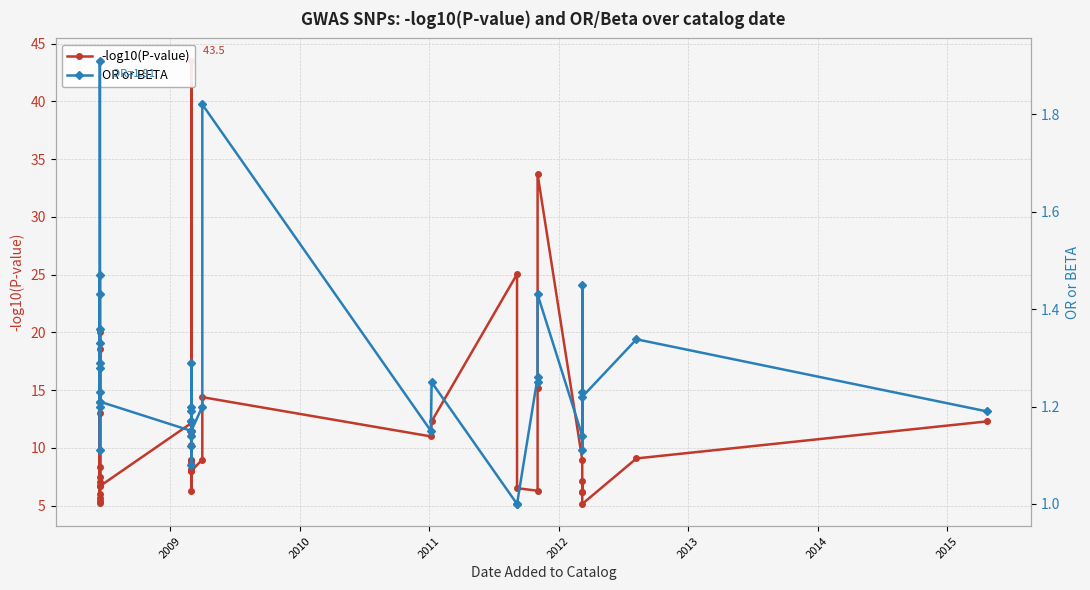

Reading left to right, transcribe all the data shown in this chart.

-log10(P-value): 7.5	6.7	13.0	5.7	5.4	5.2	20.0	6.0	18.5	8.4	7.0	6.7	12.2	6.3	43.5	11.1	9.0	8.2	10.2	9.0	8.0	8.7	8.0	9.0	14.4	11.0	12.3	25.0	6.5	6.3	15.2	33.7	9.0	6.2	7.2	6.2	5.2	9.1	12.3
OR or BETA: 1.2	1.2	1.5	1.4	1.1	1.9	1.3	1.2	1.4	1.3	1.3	1.2	1.1	1.1	1.3	1.2	1.1	1.2	1.2	1.1	1.2	1.1	1.1	1.2	1.8	1.1	1.2	1.0	1.0	1.3	1.2	1.4	1.1	1.4	1.2	1.1	1.2	1.3	1.2